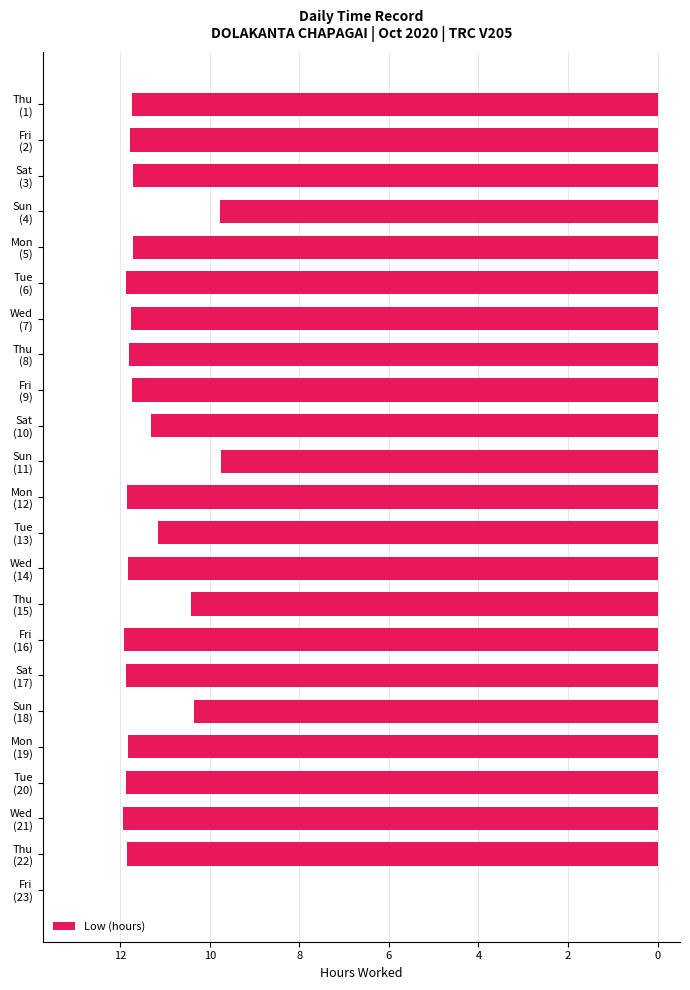

What is the difference between the second highest and minimum values?

2.2